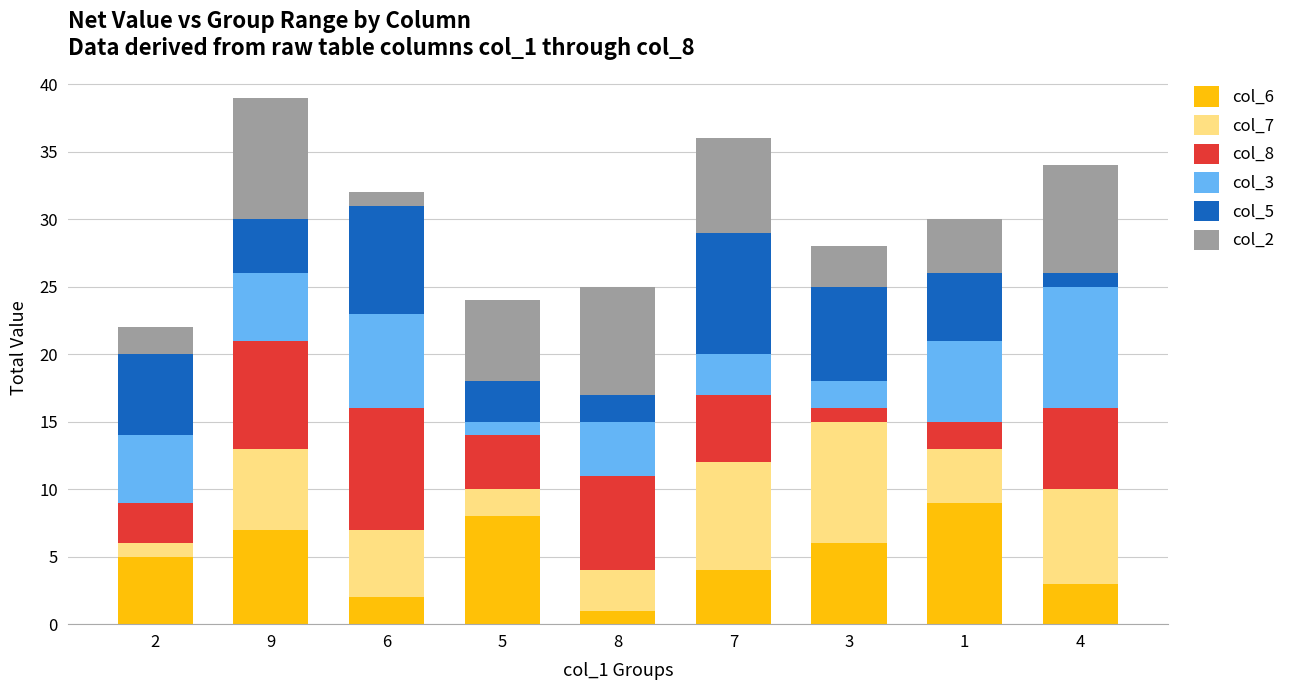

True or false: col_6 has a value of 5 at 2.

True